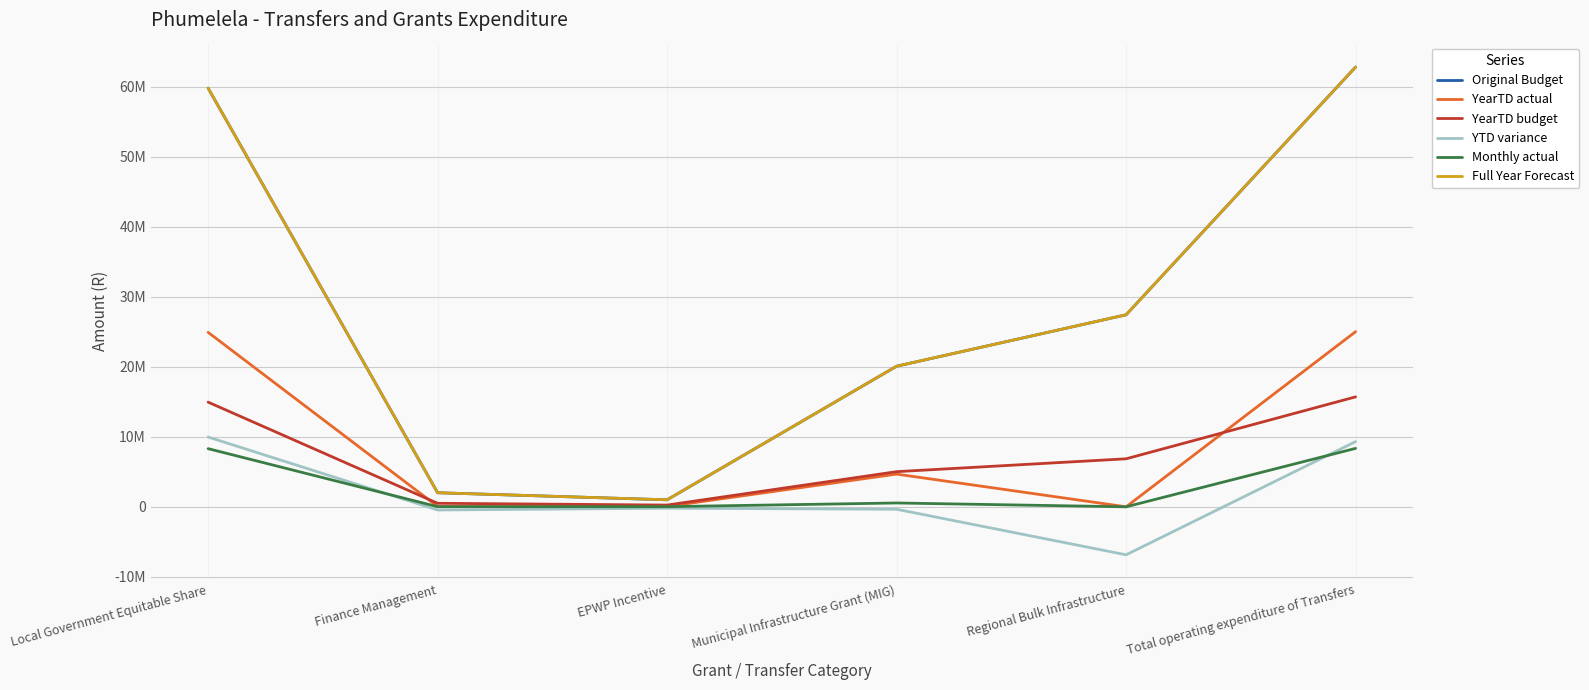

What is the total value across all series at Municipal Infrastructure Grant (MIG)?

50072189.0